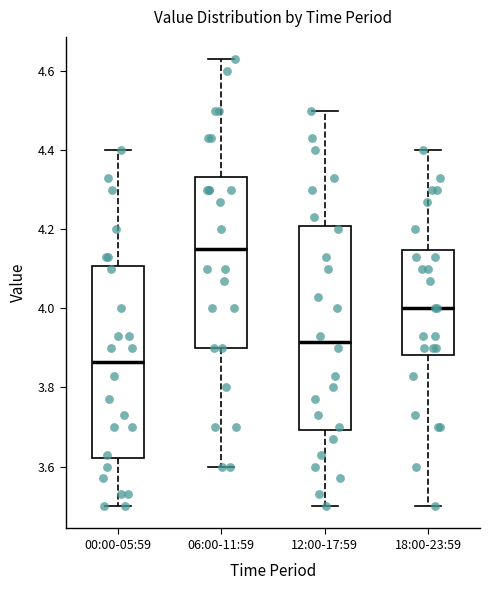

Where does the lower whisker of the box for 18:00-23:59 end on the y-axis? The values are not printed on the chart, so give them approximately, as read against the axis.

3.50